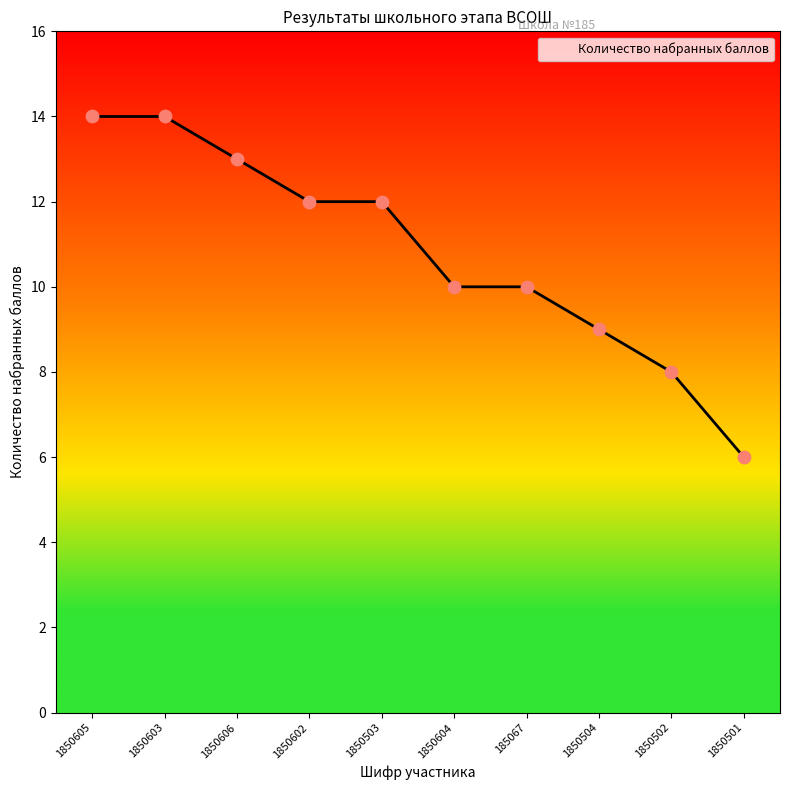

What is the change in value from 1850604 to 1850504?

-1